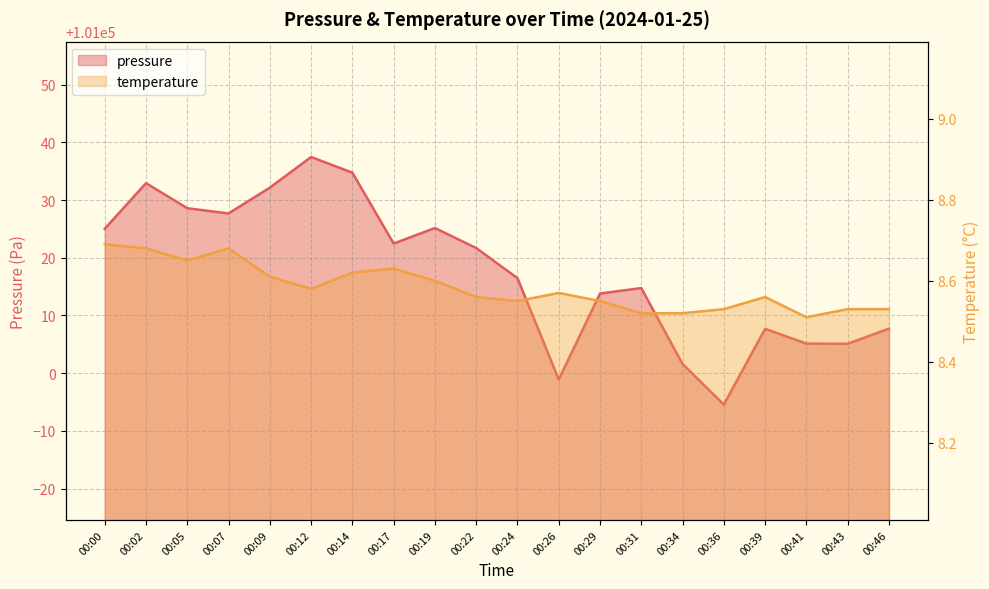

At how many categories does at least one series exceed 9916?

20